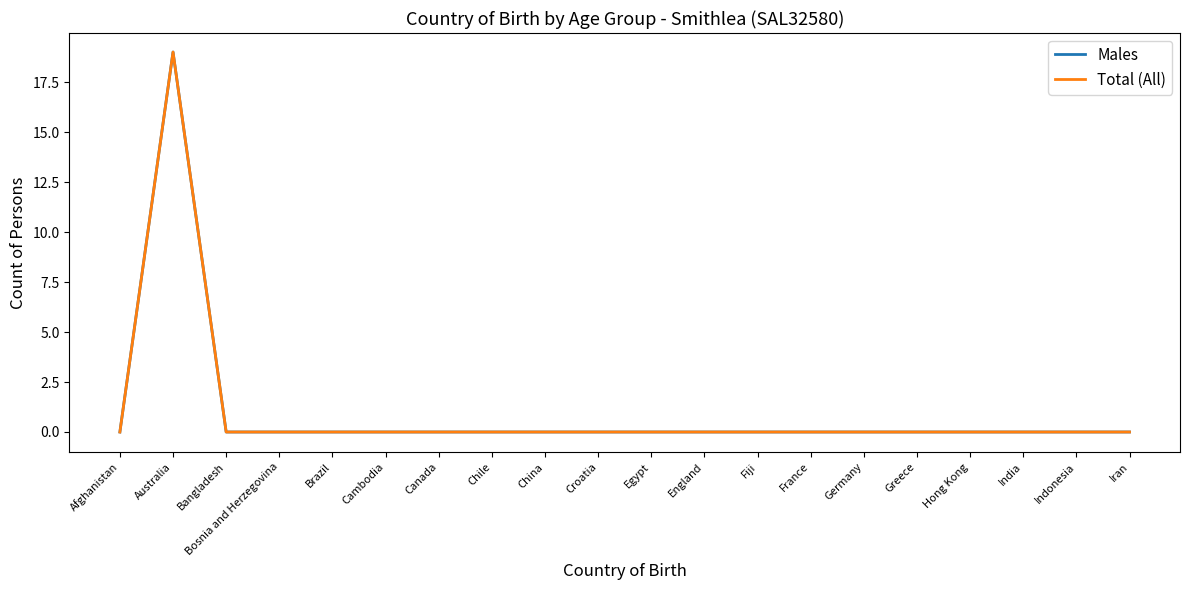

Is this an area chart (filled region under the line)?

No